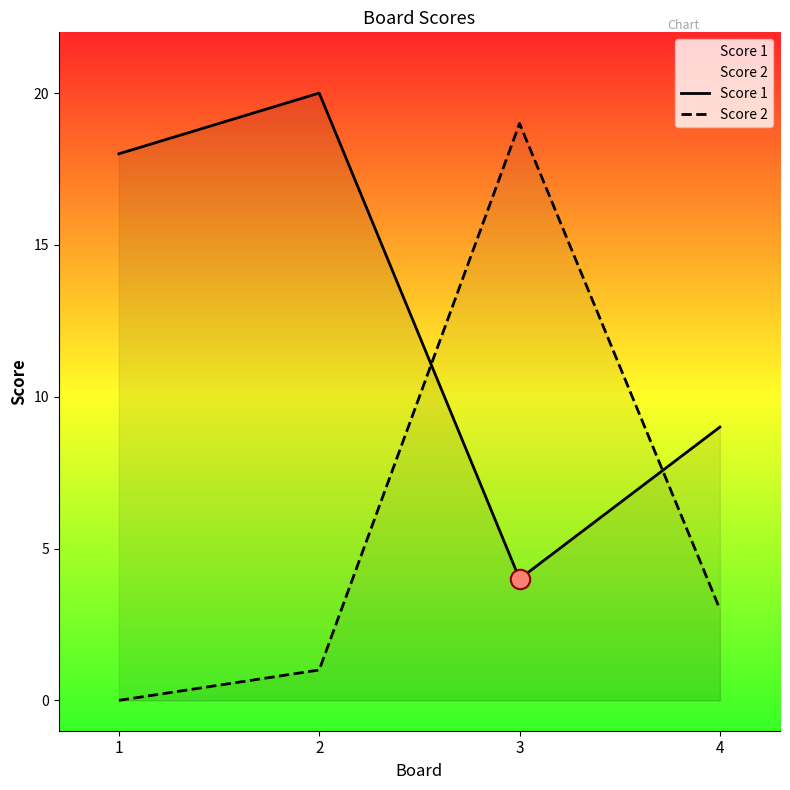

How many data points in Score 1 are above 18?

1